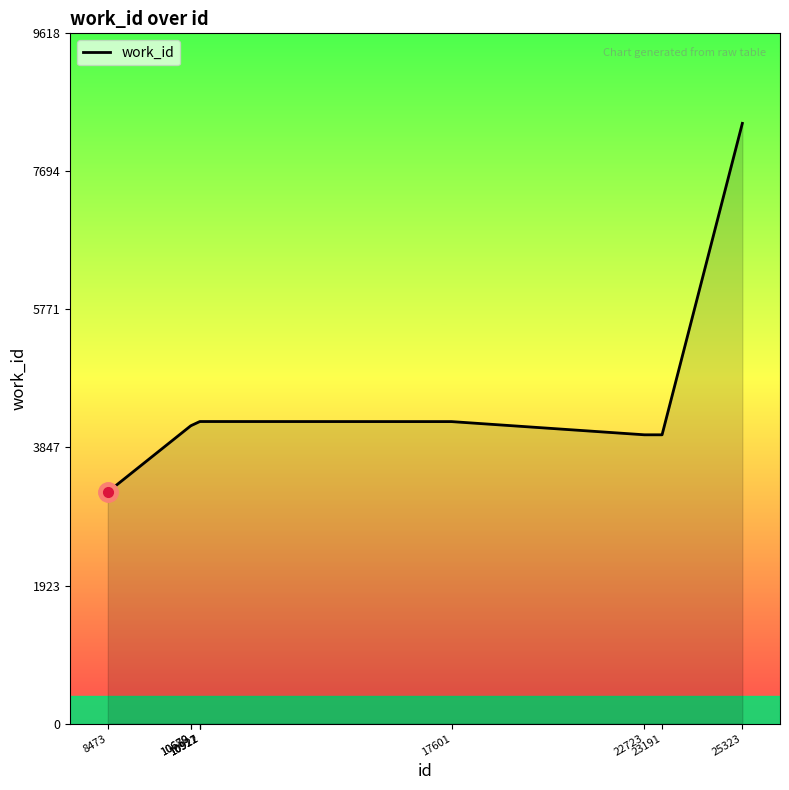

What is the smallest value displayed?

3227